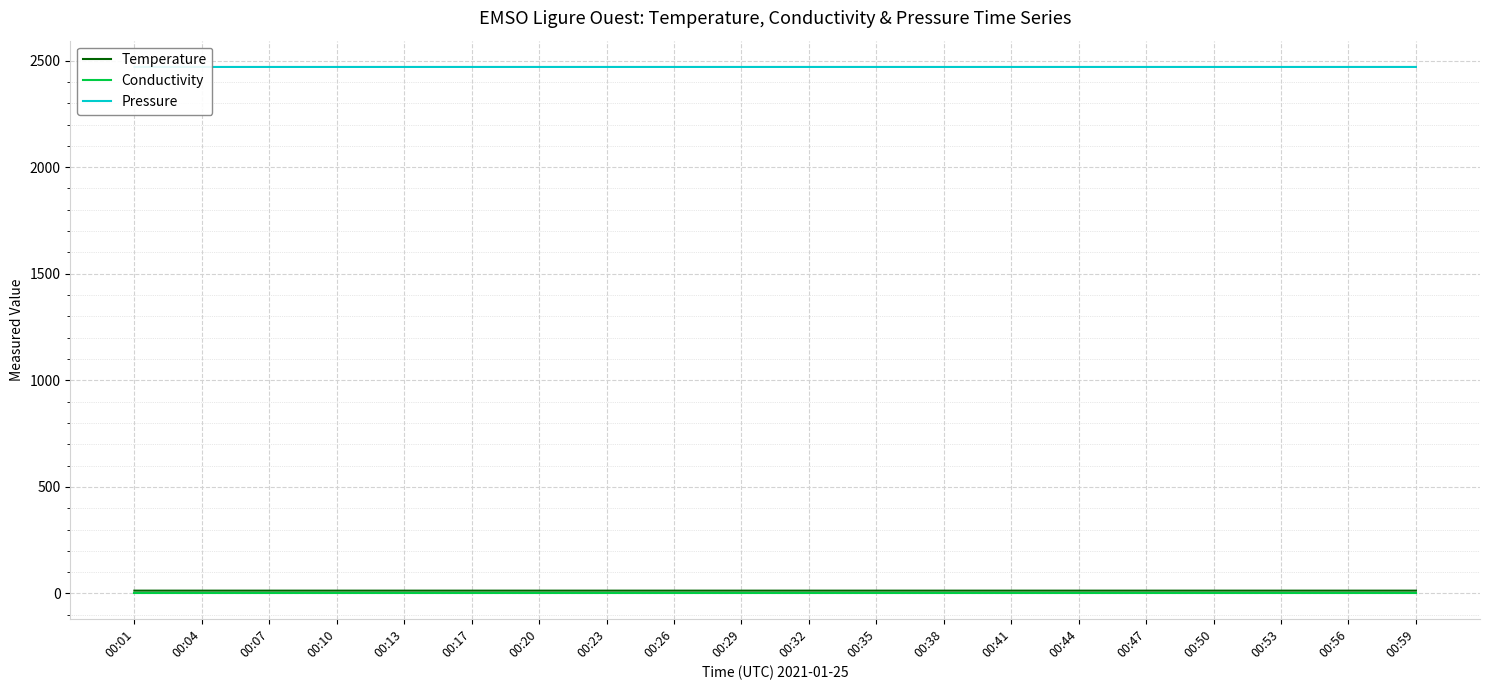

What is the highest value of the Temperature series?

13.3